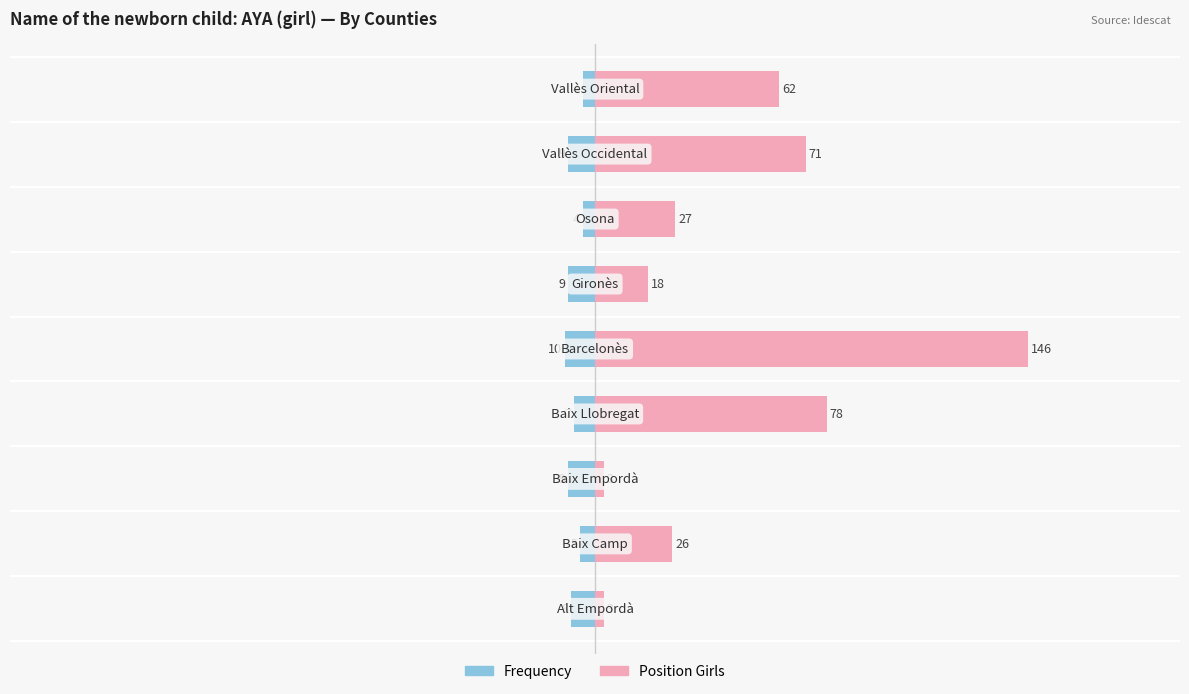

What position from the left is −200?

1